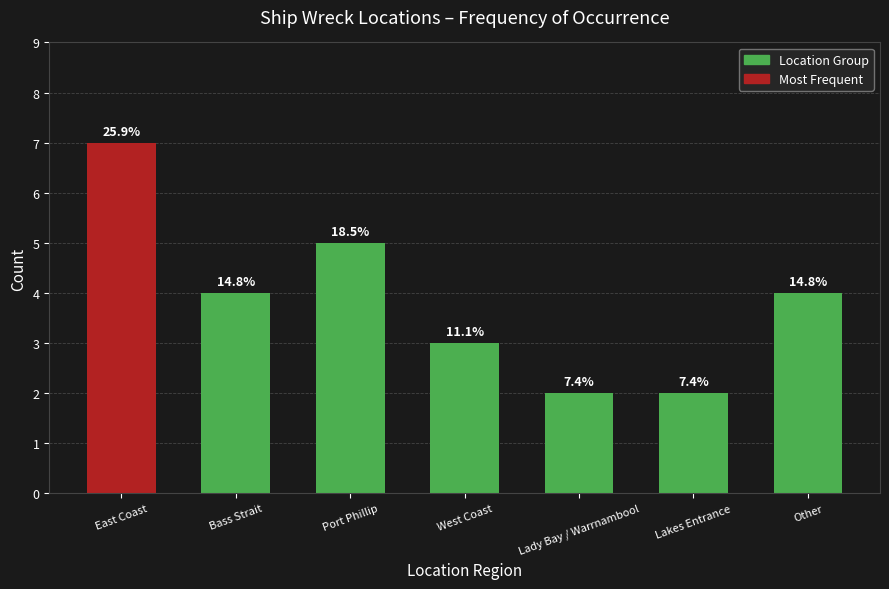

How many bars are there in total?

7